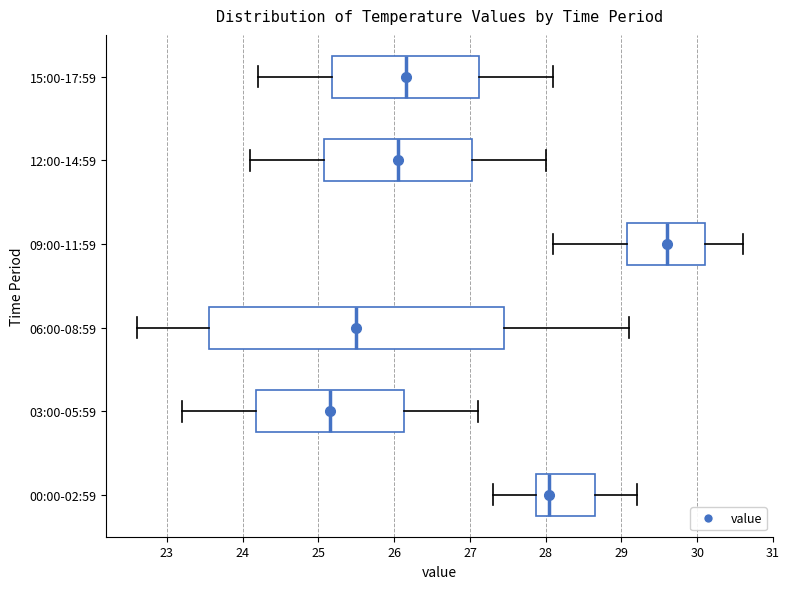

Reading bottom to top, read every box against the x-axis: the position of its median line, the range the box covers, and the ends of its whiskers. The values are not printed on the chart, so give them approximately, as read against the axis.

00:00-02:59: median 28.1, box 27.9 to 28.7, whiskers 27.3 to 29.2
03:00-05:59: median 25.2, box 24.2 to 26.1, whiskers 23.2 to 27.1
06:00-08:59: median 25.5, box 23.6 to 27.5, whiskers 22.6 to 29.1
09:00-11:59: median 29.6, box 29.1 to 30.1, whiskers 28.1 to 30.6
12:00-14:59: median 26.1, box 25.1 to 27.0, whiskers 24.1 to 28.0
15:00-17:59: median 26.2, box 25.2 to 27.1, whiskers 24.2 to 28.1